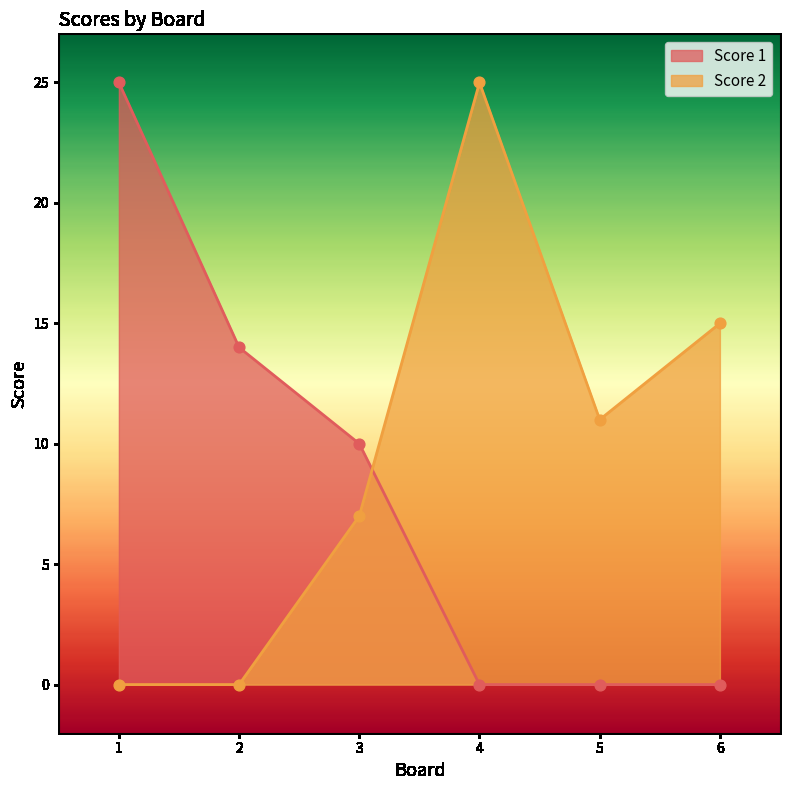

At how many categories does at least one series exceed 5?

6